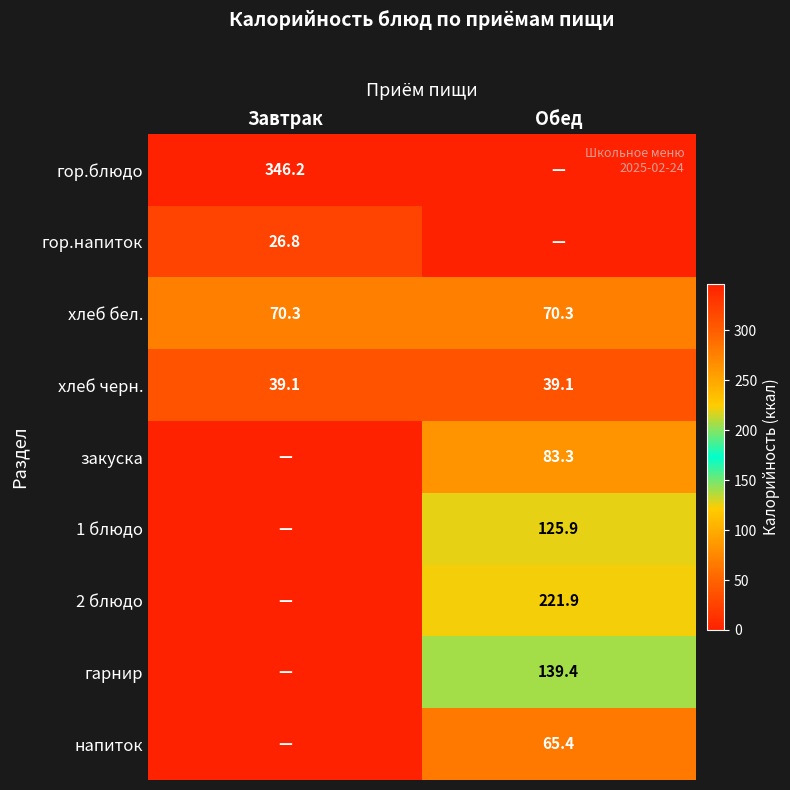

What is the sum of all хлеб черн. values?

78.2